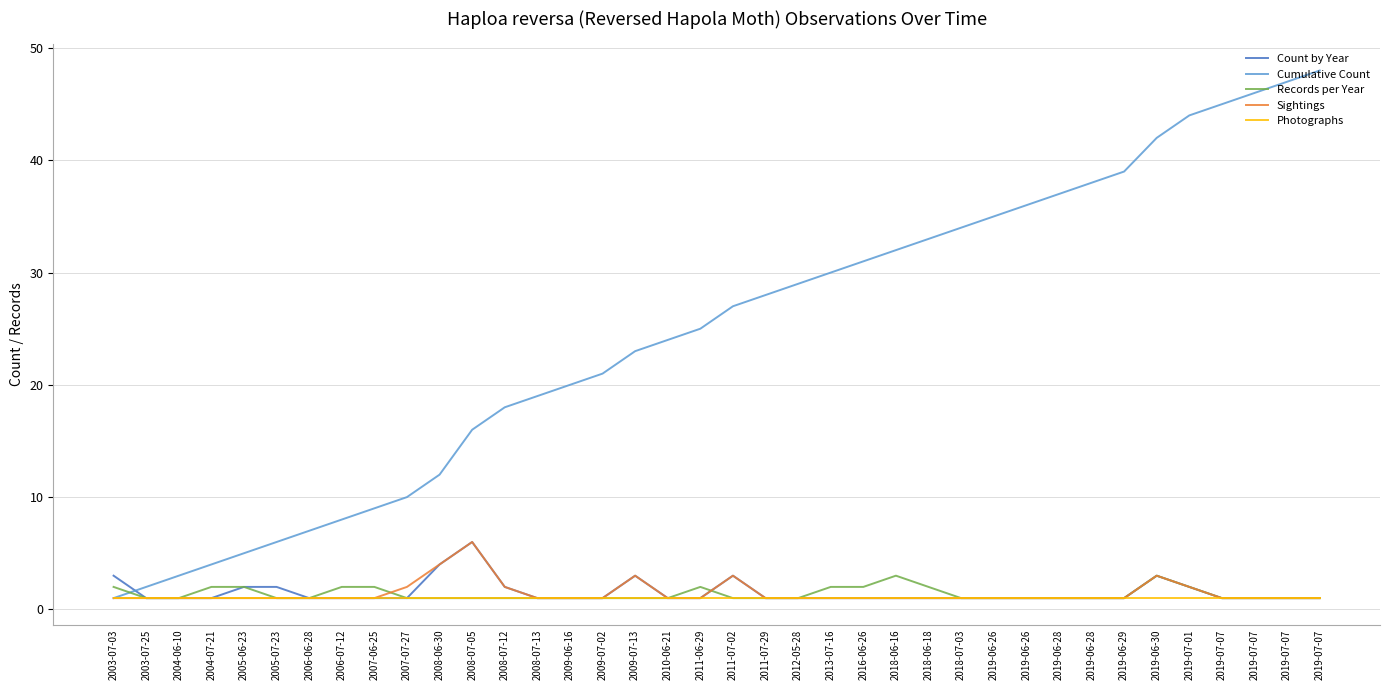

At 2019-06-26, list the series in order from smallest to largest.

Count by Year, Records per Year, Sightings, Photographs, Cumulative Count